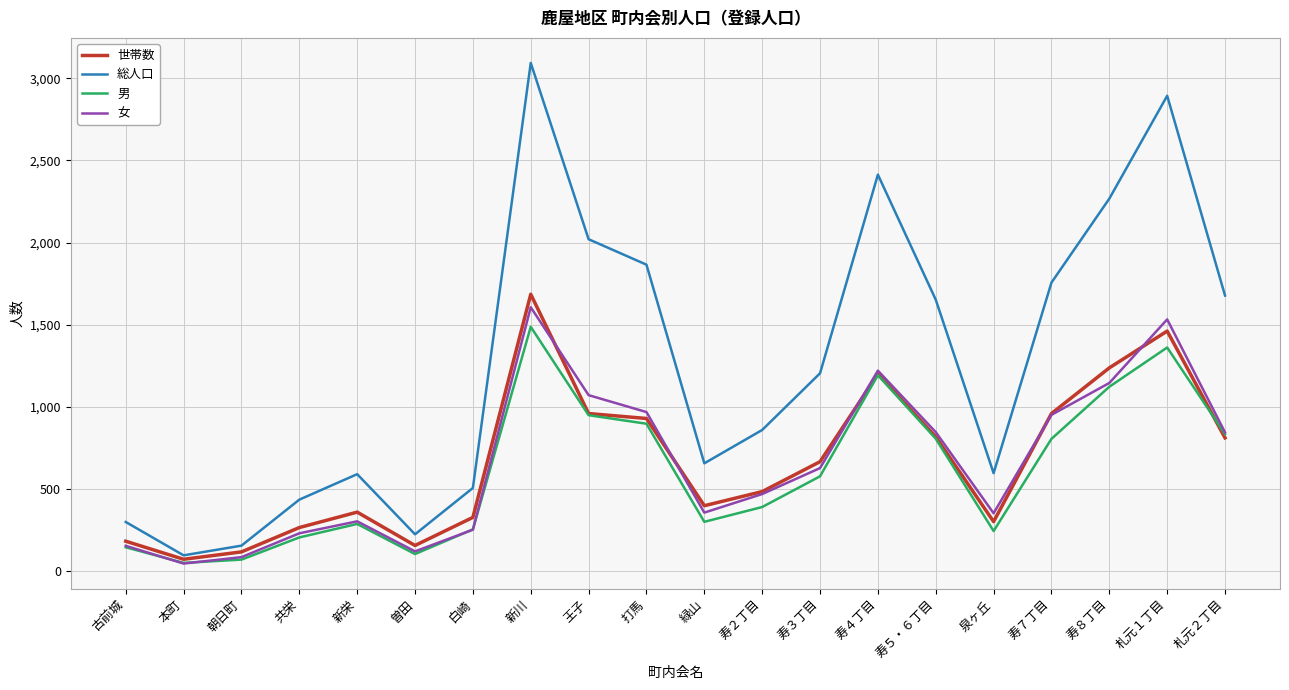

The value of 女 at 泉ヶ丘 is 352. True or false?

True